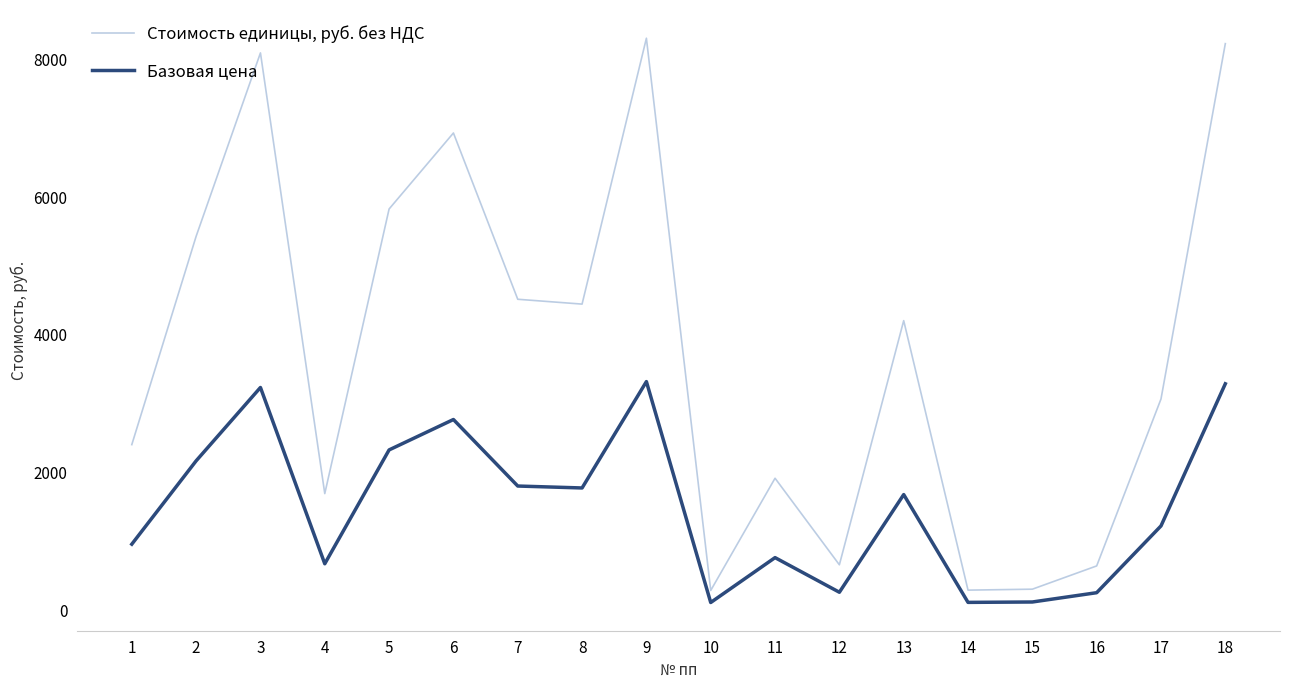

What are all the series names shown in the legend?

Стоимость единицы, руб. без НДС, Базовая цена